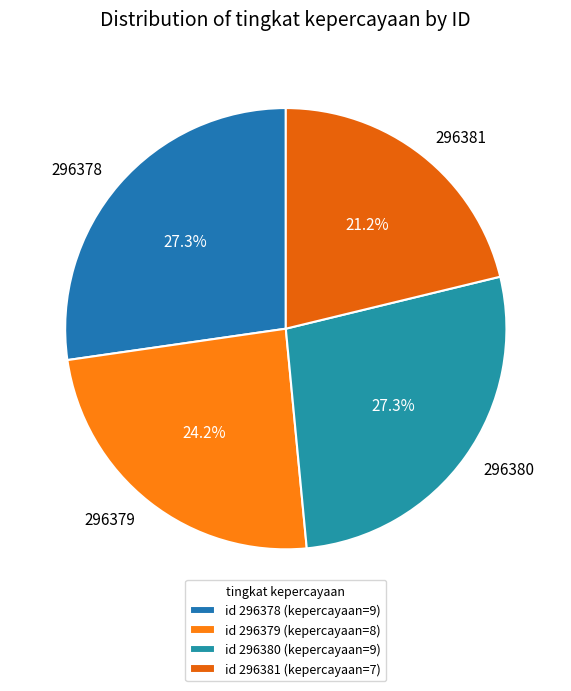

What percentage do 296380 and 296381 together represent?

48.5%